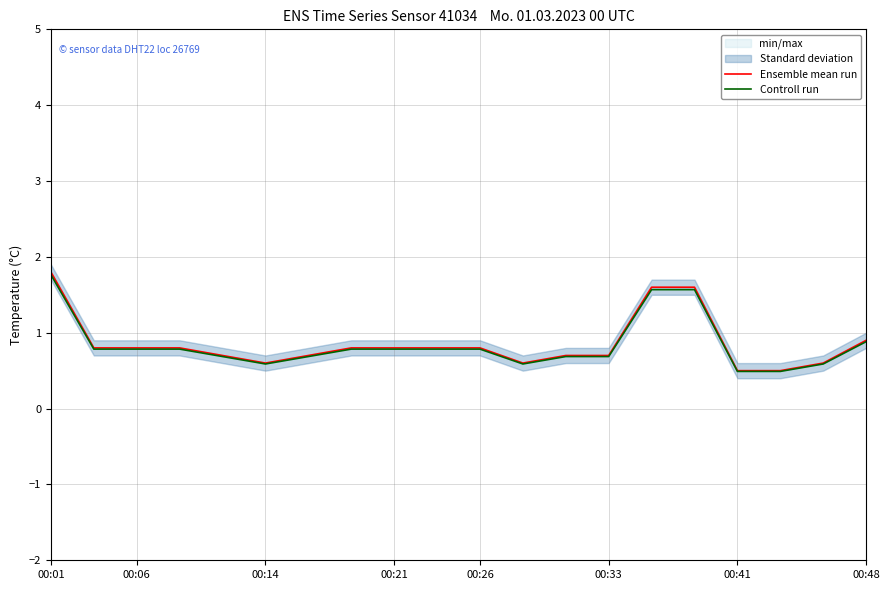

True or false: Ensemble mean run and Controll run intersect in this chart.

False